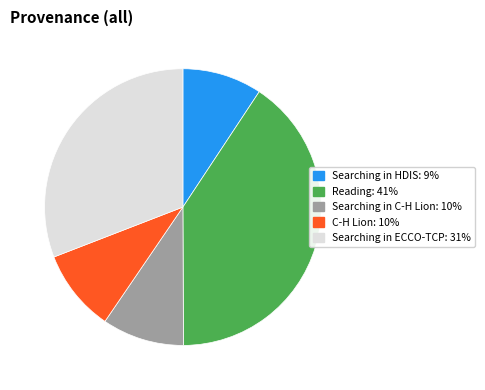

Is there any slice that represents more than half of the pie?

No